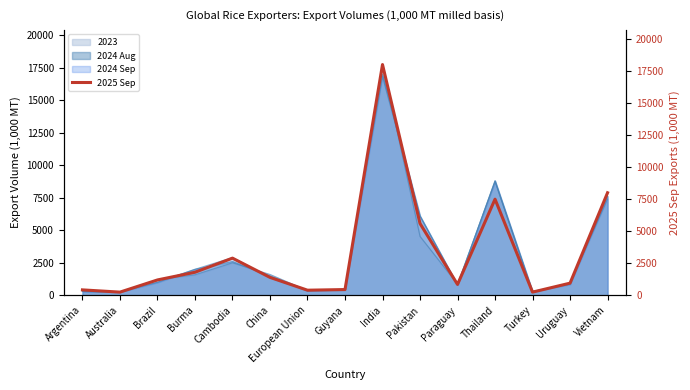

Where is the first local minimum?

Australia